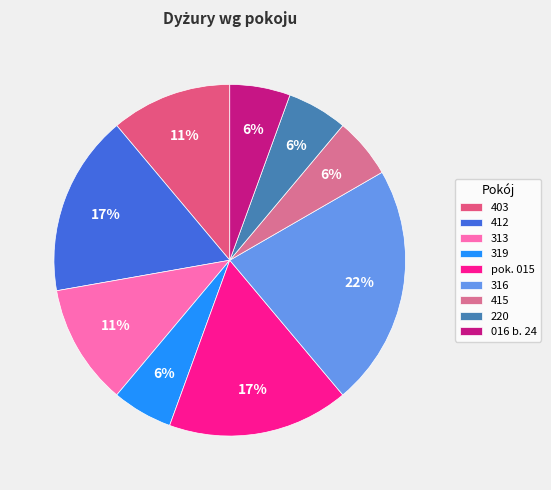

What percentage is the 016 b. 24 slice, to the nearest percent?

6%